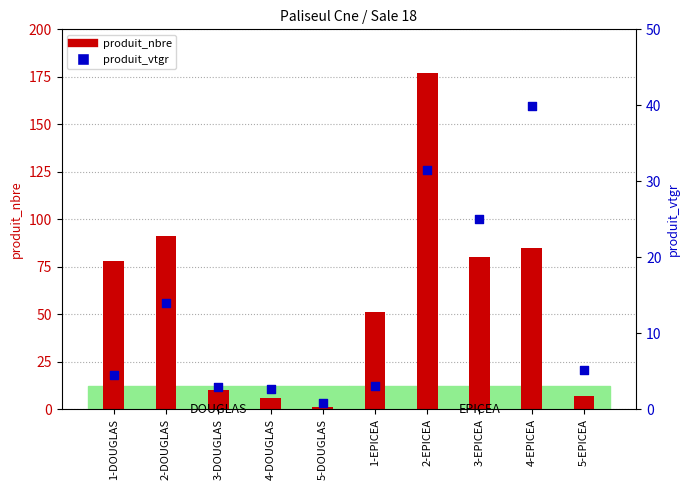

At which category is the sum across all series the highest?

2-EPICEA